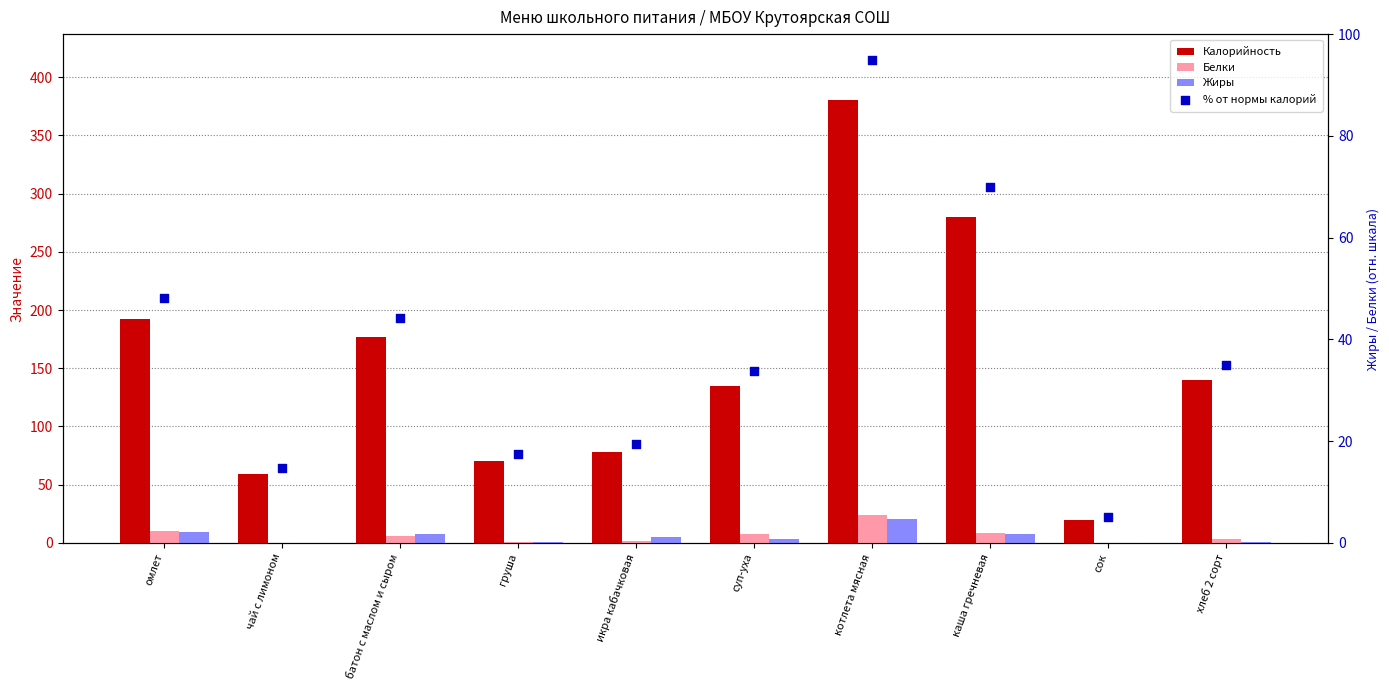

At how many categories does at least one series exceed 13?

10